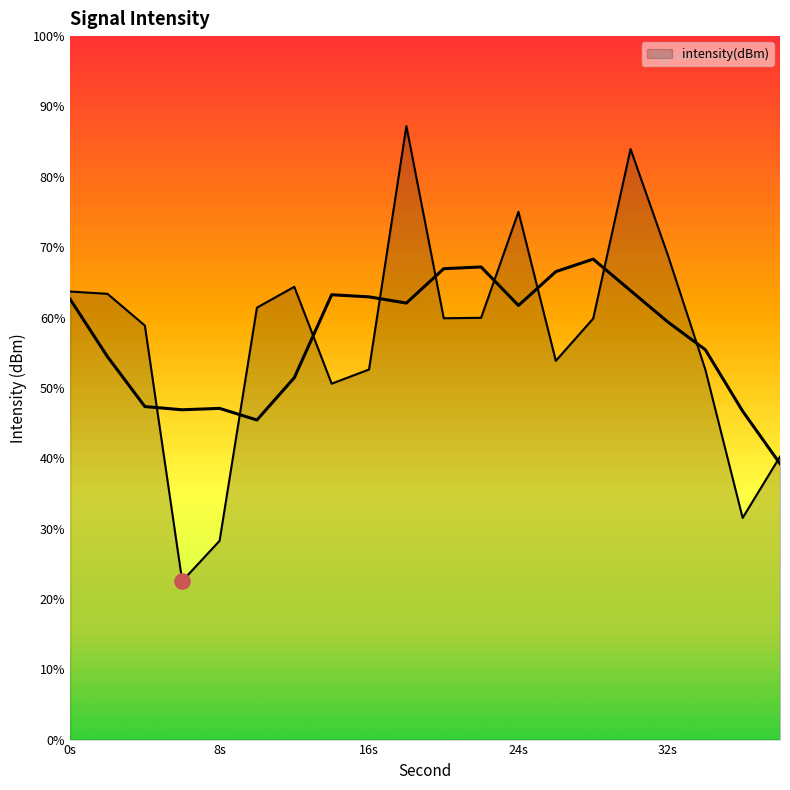

What is the sum of the values at 26 and 22?

-255.9